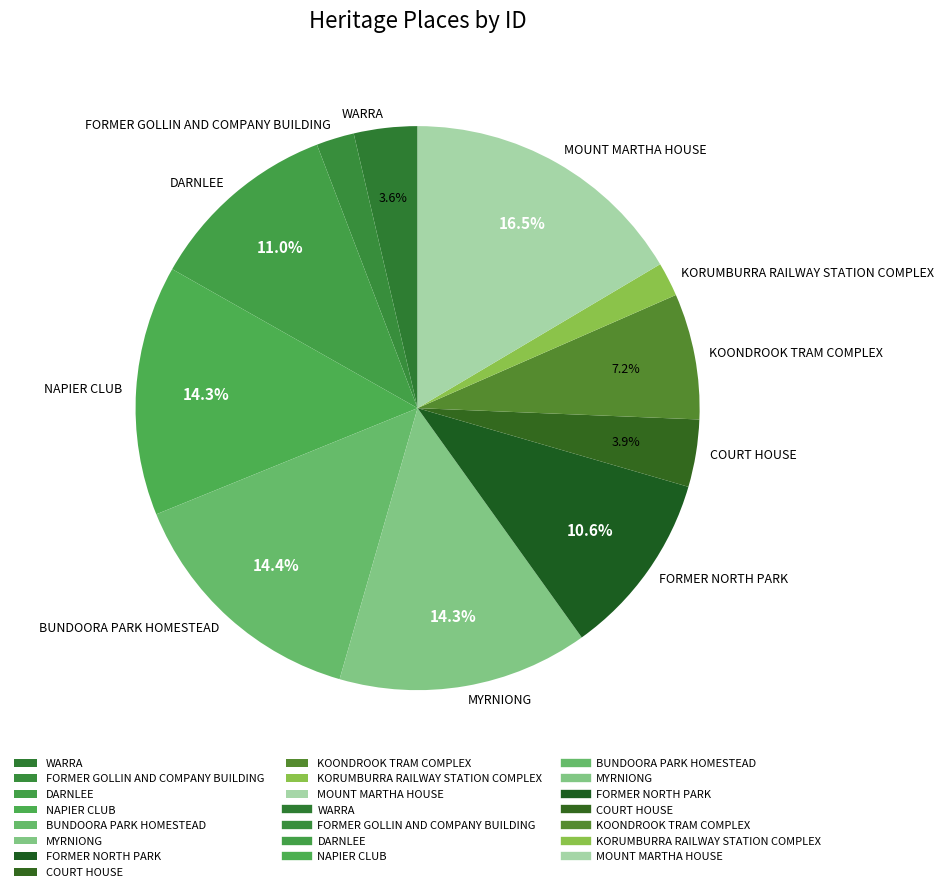

To the nearest percent, what is the average slice percentage?

9%